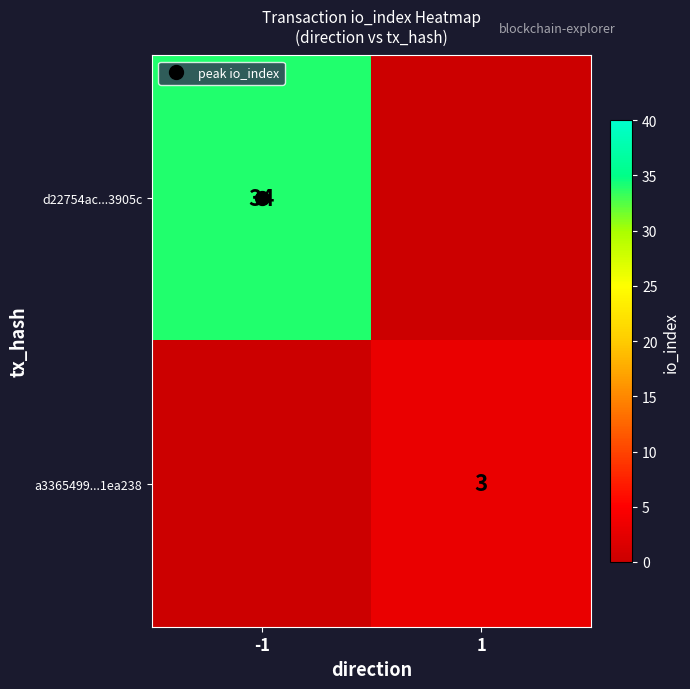

What is the approximate value of a3365499...1ea238 at 1?

3